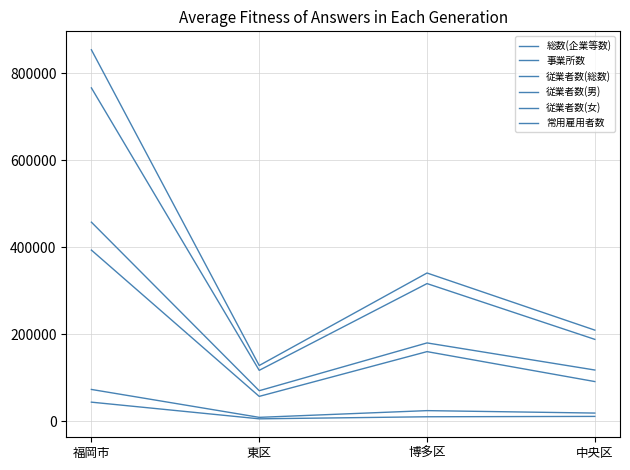

Reading left to right, what are all the values shown in this chart?

総数(企業等数): 43858	5553	10281	11109
事業所数: 73057	8940	24398	18785
従業者数(総数): 853449	128047	340590	209360
従業者数(男): 457405	70115	179958	117697
従業者数(女): 393251	57112	159959	91157
常用雇用者数: 765894	116944	316276	188122